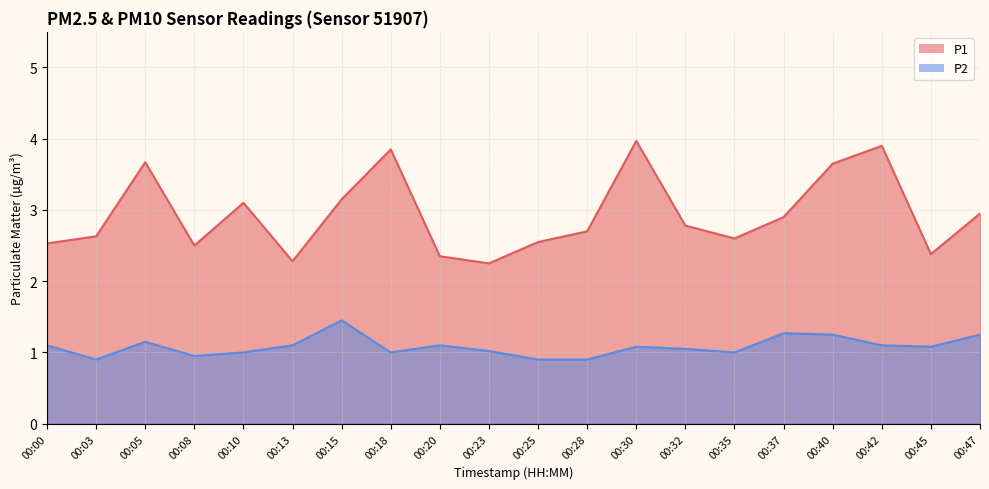

Where is P1 nearest to the value 3?

00:47